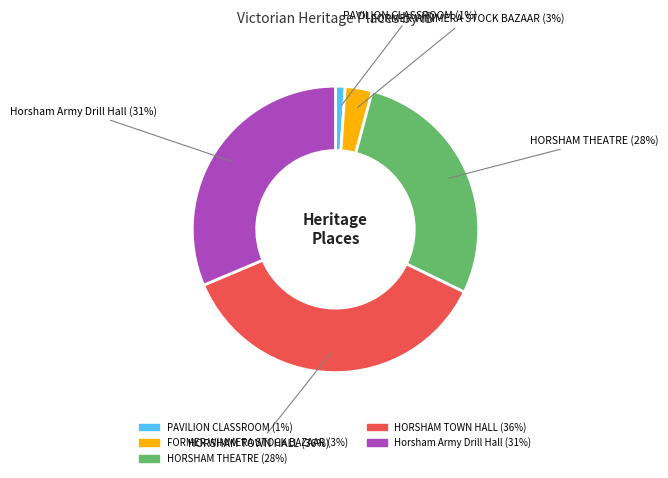

Which slice is the smallest?

PAVILION CLASSROOM